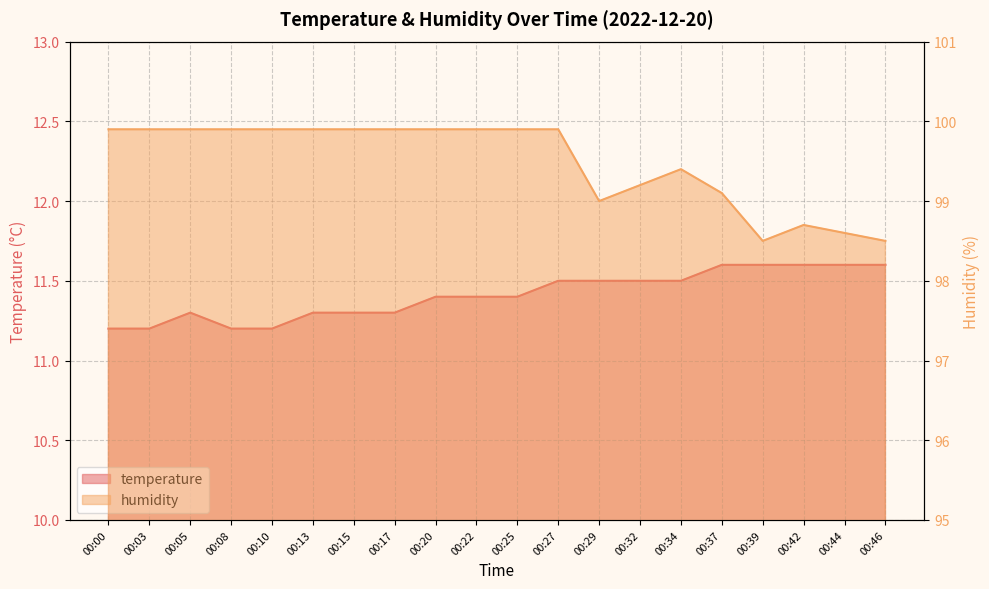

At which category is the sum across all series the highest?

00:27